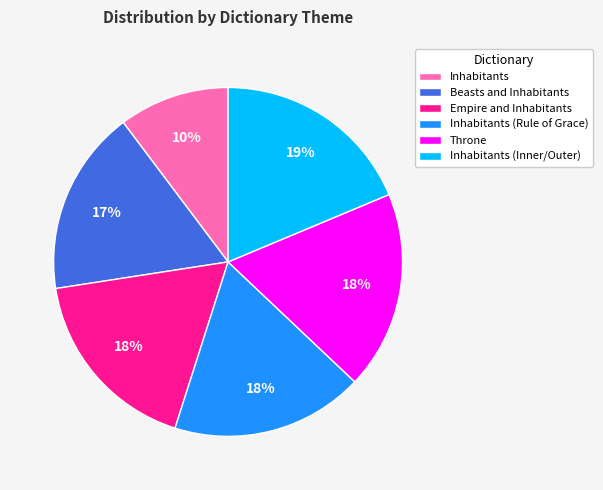

What percentage is the Inhabitants slice, to the nearest percent?

10%